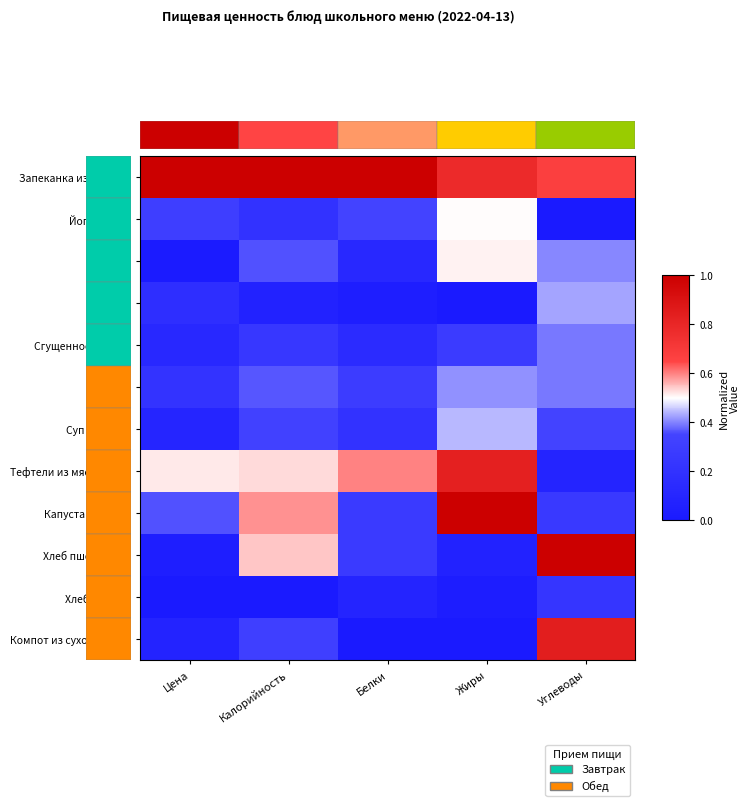

At how many categories does at least one series exceed 0?

5